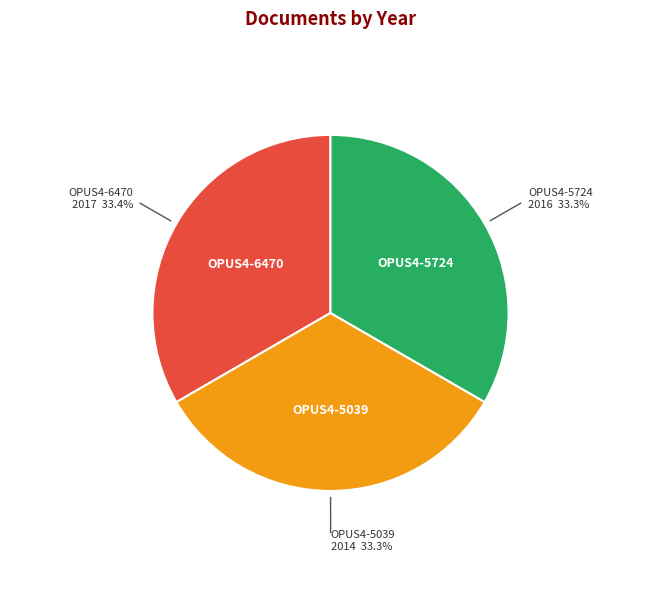

Does any single category account for the majority?

No